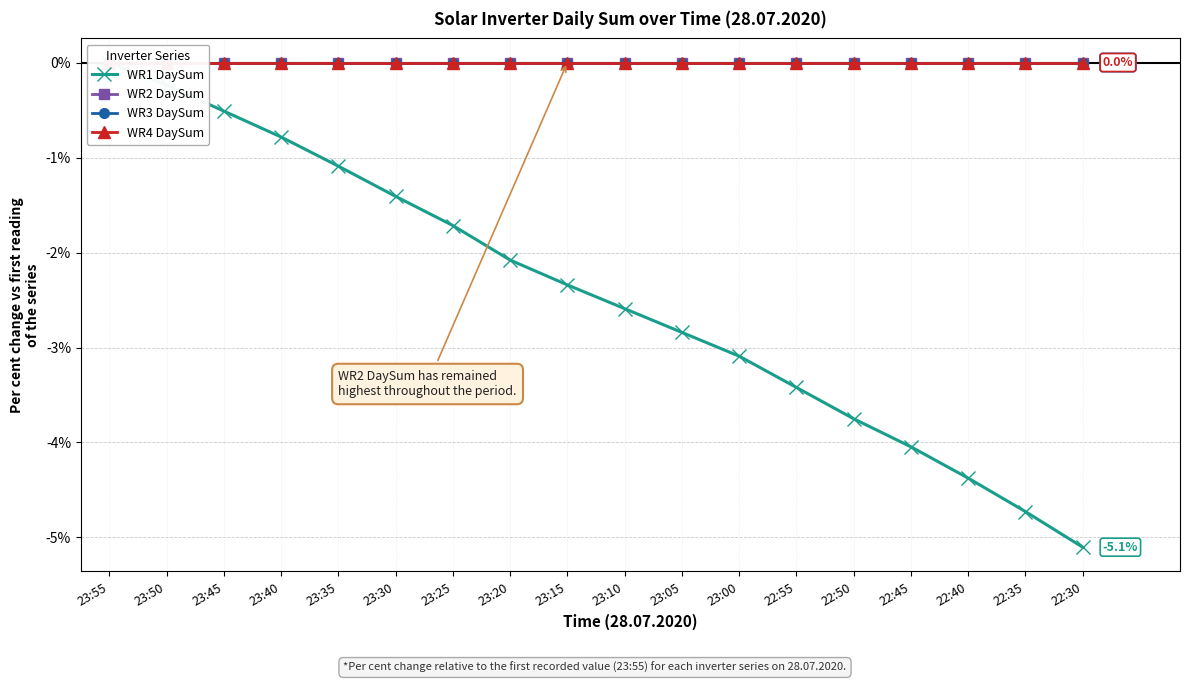

Which series changed the most between 23:55 and 23:20?

WR1 DaySum